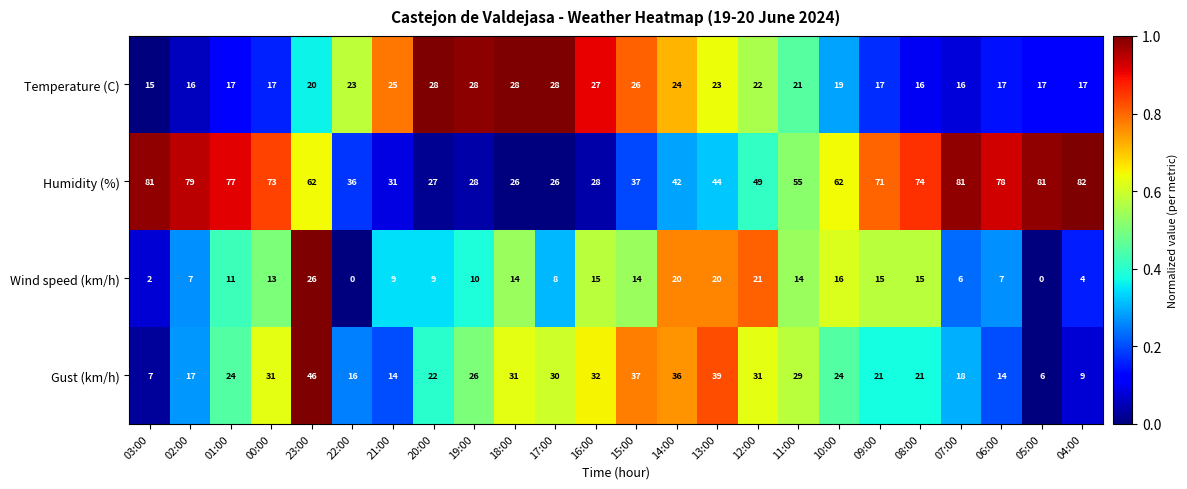

Is it true that Humidity (%) equals 62 at 23:00?

True